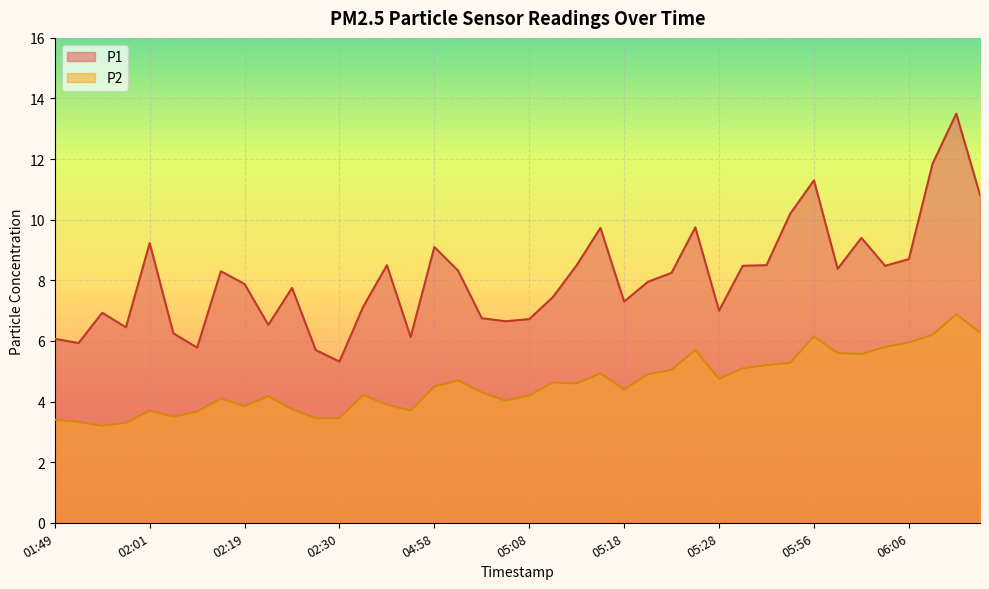

How many data points in P1 are less than 8?

20